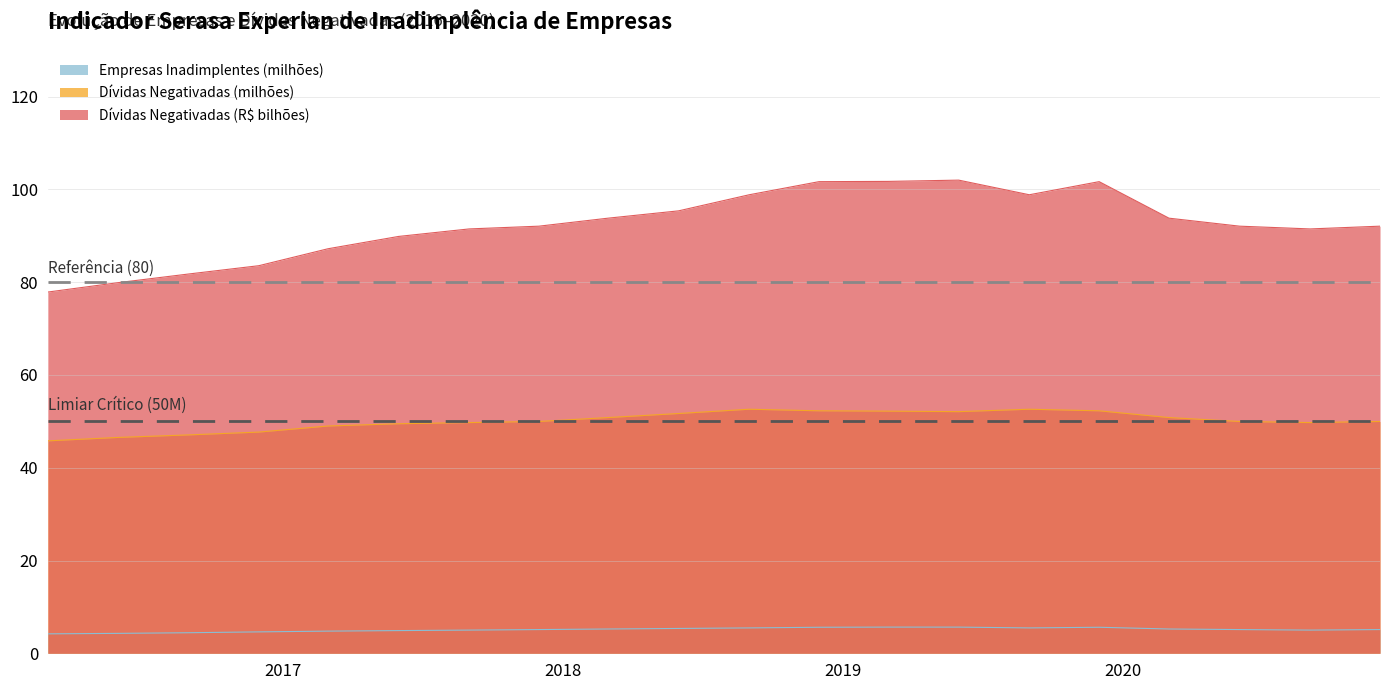

True or false: Dívidas Negativadas (milhões) has more than 0 interior local peaks.

True